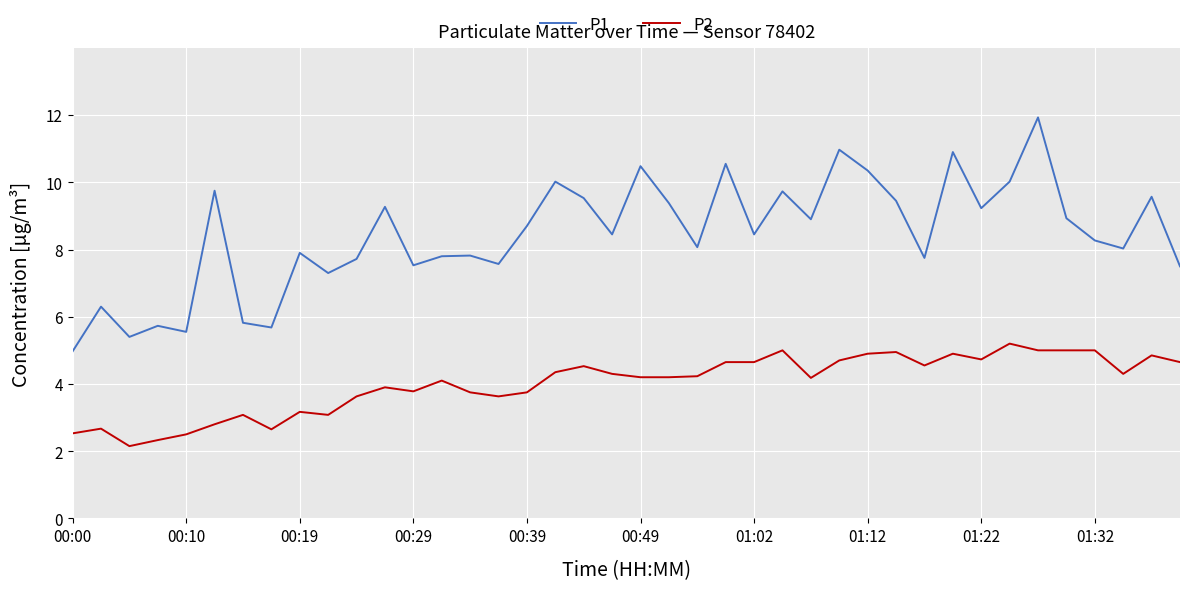

List the series in order of their peak value, highest first.

P1, P2